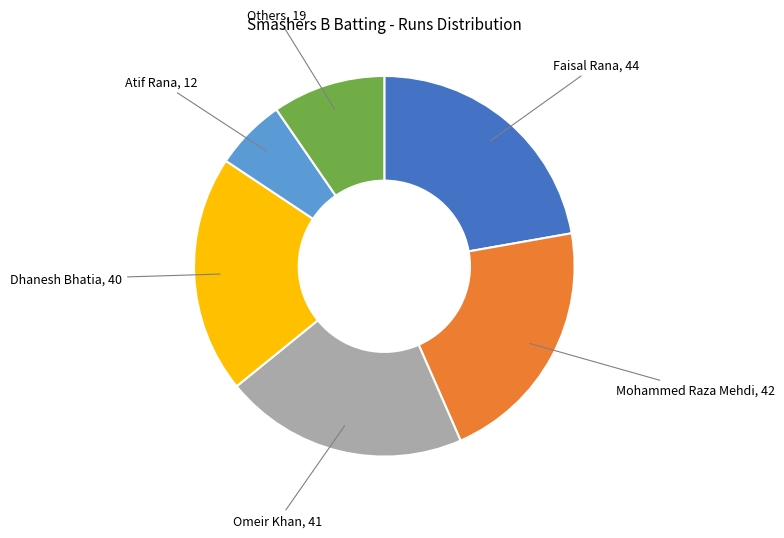

The Omeir Khan slice represents 21% of the pie. True or false?

True